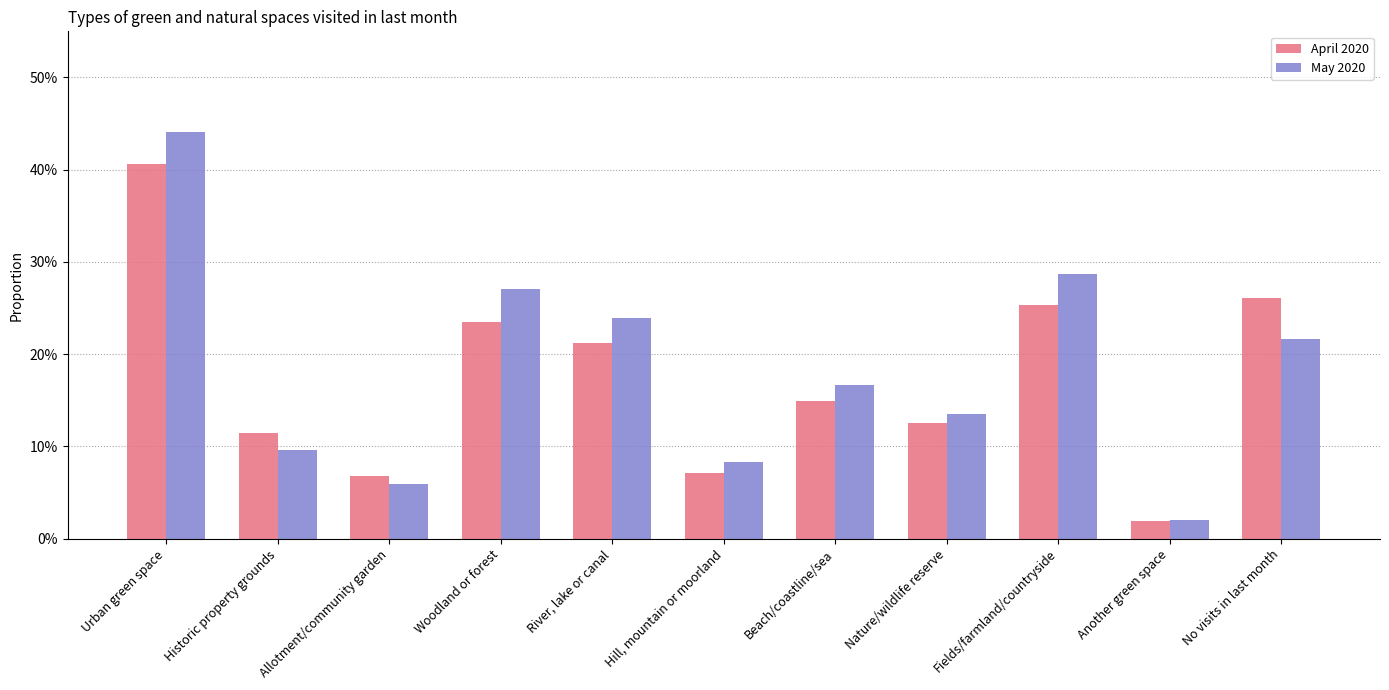

How many groups of bars are there?

11